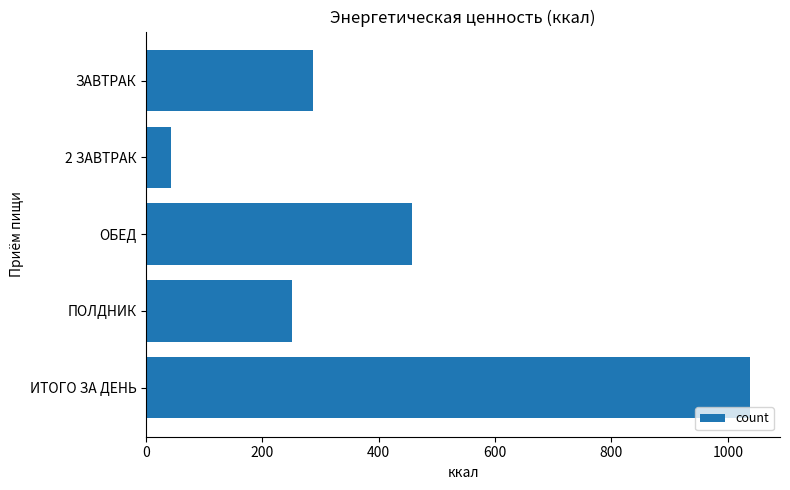

How many data points are less than 287?

2